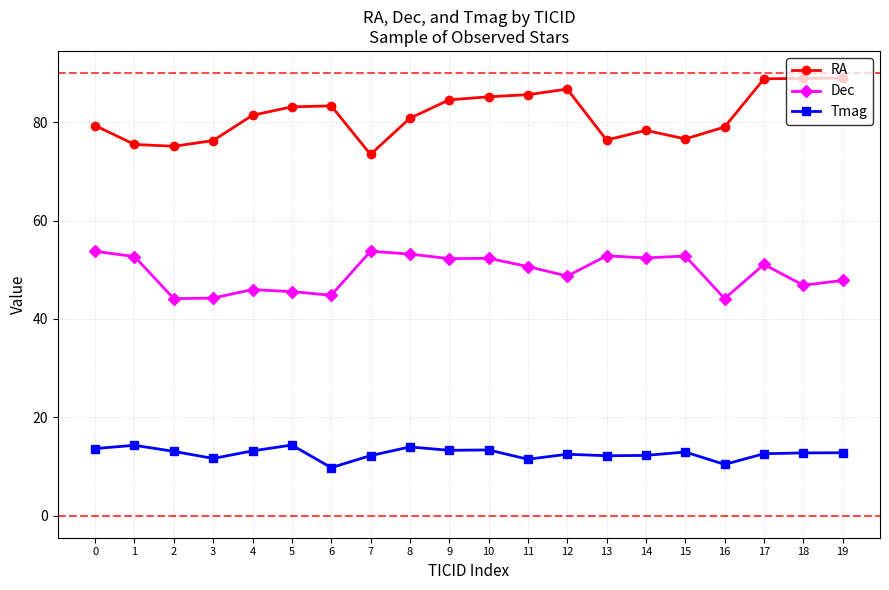

Does the chart have visible grid lines?

Yes